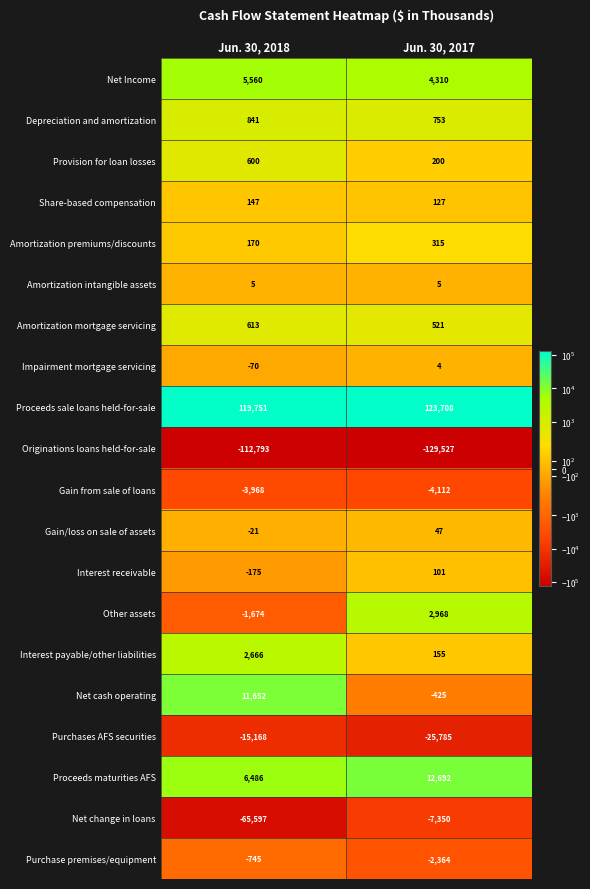

Between Jun. 30, 2018 and Jun. 30, 2017, which series saw the biggest shift?

Net change in loans